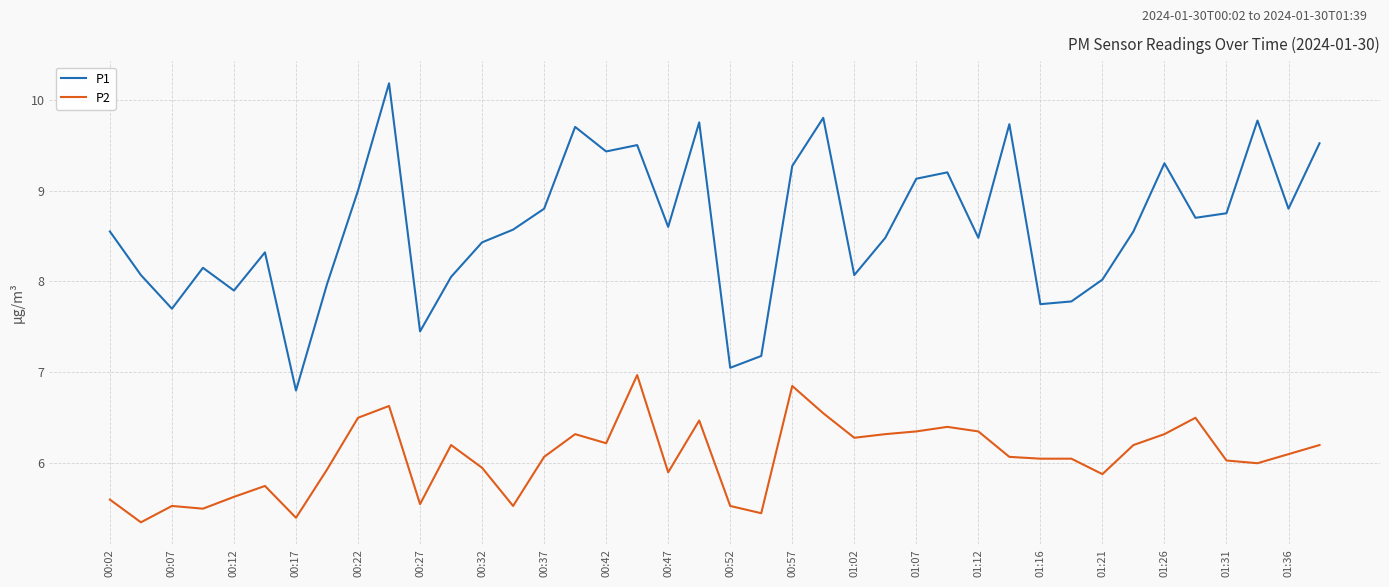

How many series are shown in this chart?

2